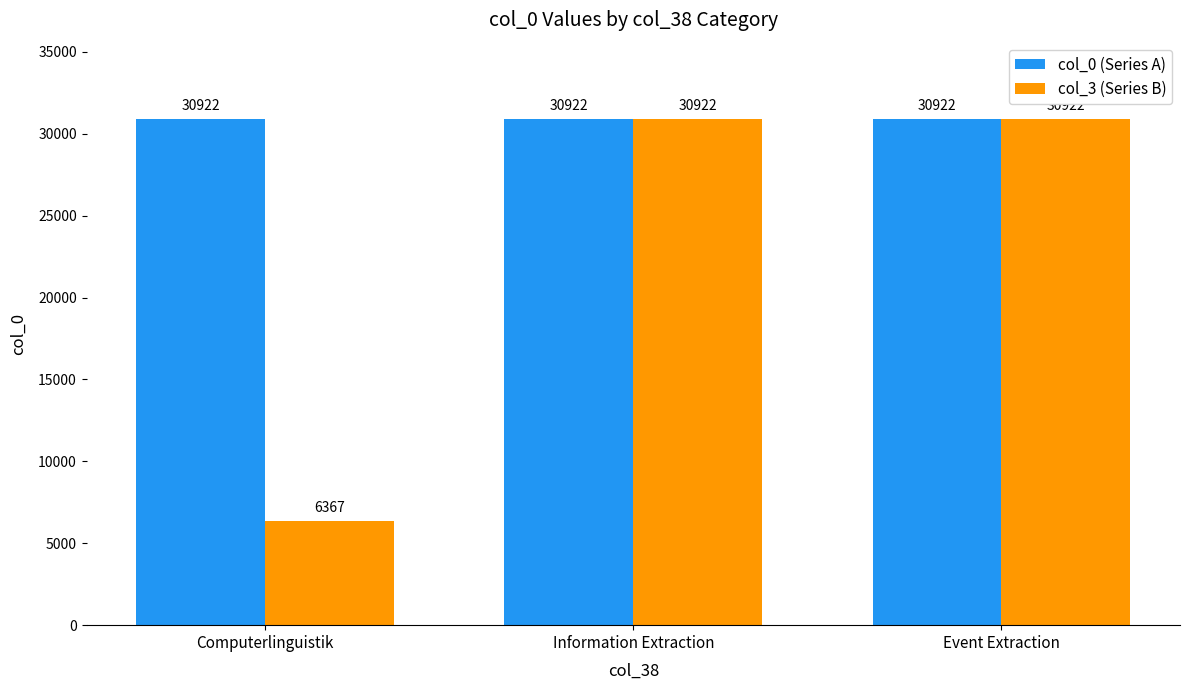

Which series has the largest range (max minus min)?

col_3 (Series B)